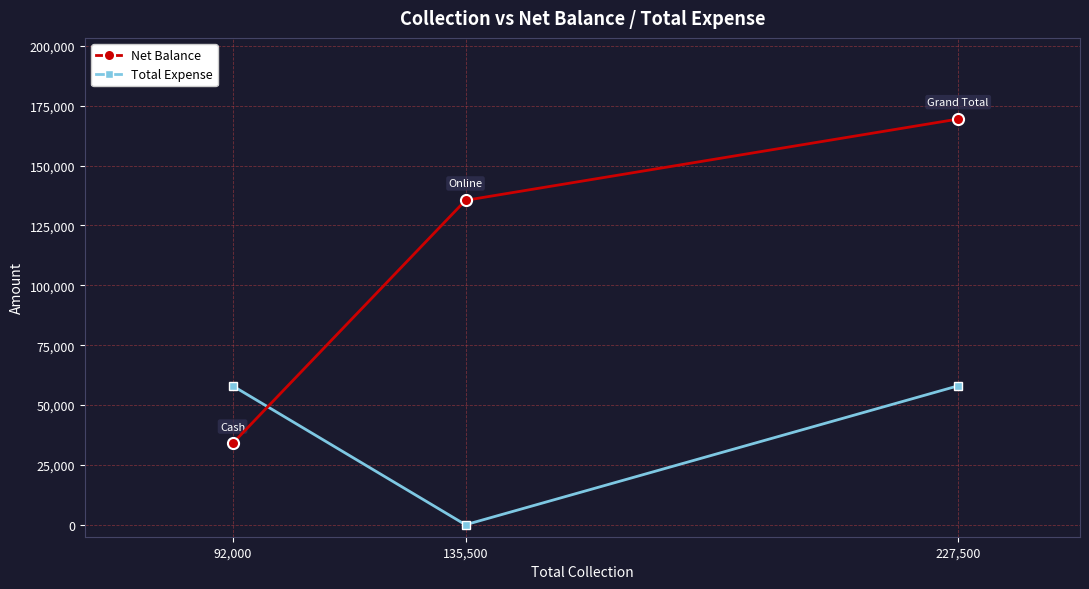

What is the total value across all series at 227,500?

227500